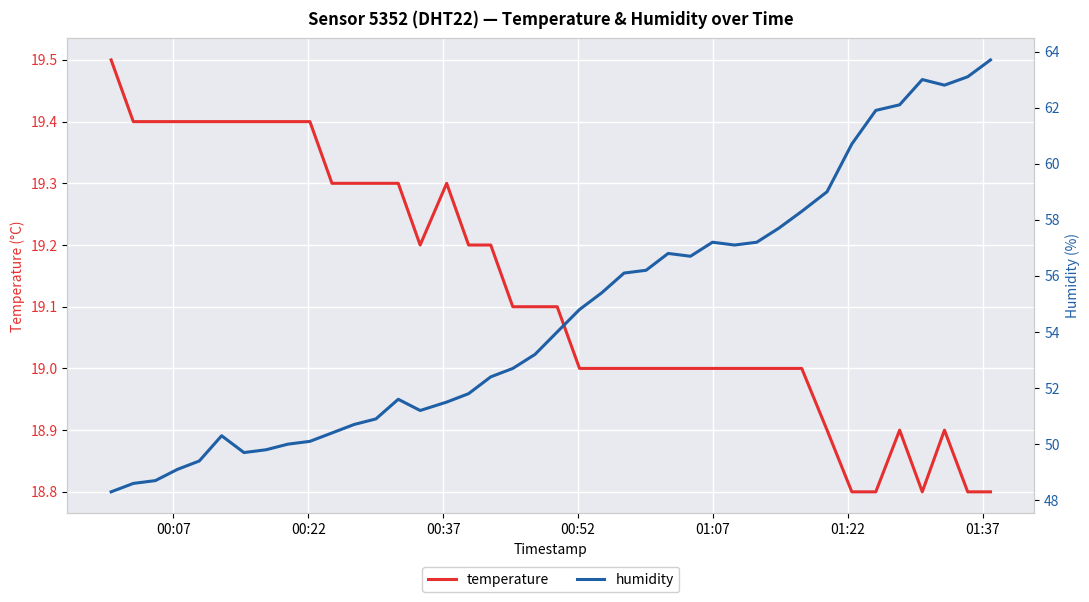

Which series has the largest total across all categories?

humidity